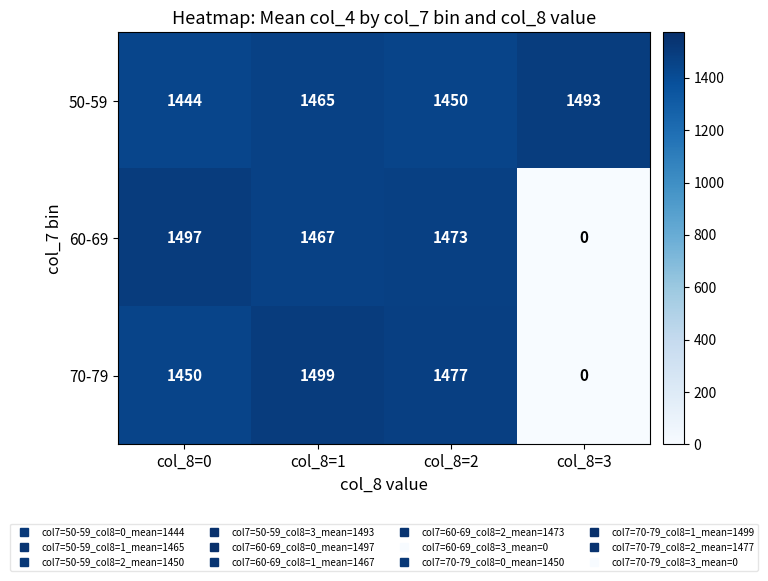

The value of 70-79 at col_8=0 is 1450. True or false?

True